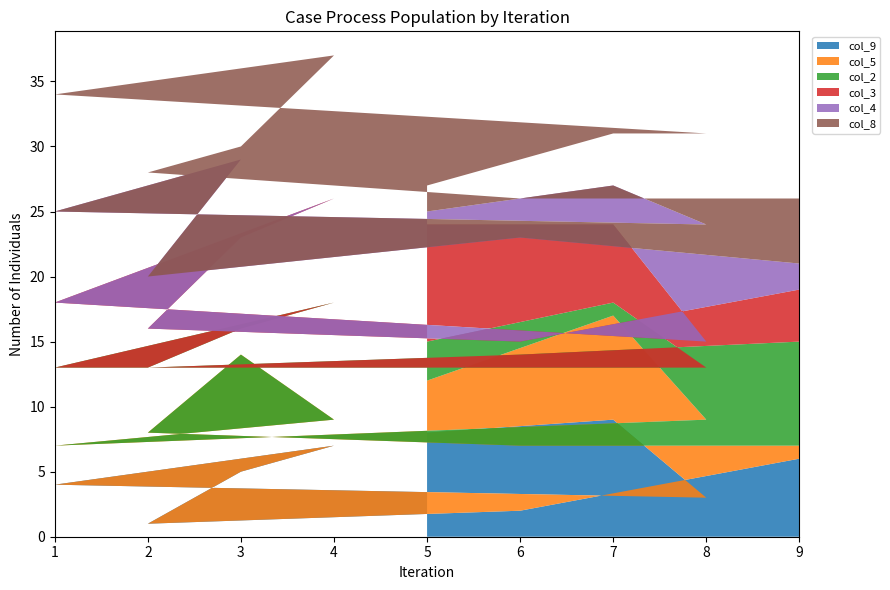

Reading left to right, extract all data points from this chart.

col_9: 5=8	7=9	8=3	1=4	4=7	3=5	2=1	6=2	9=6
col_5: 5=4	7=8	8=6	1=3	4=2	3=9	2=7	6=5	9=1
col_2: 5=3	7=1	8=4	1=6	4=9	3=2	2=5	6=7	9=8
col_3: 5=9	7=6	8=2	1=5	4=8	3=7	2=3	6=1	9=4
col_4: 5=1	7=3	8=9	1=7	4=5	3=6	2=4	6=8	9=2
col_8: 5=2	7=4	8=7	1=9	4=6	3=1	2=8	6=3	9=5